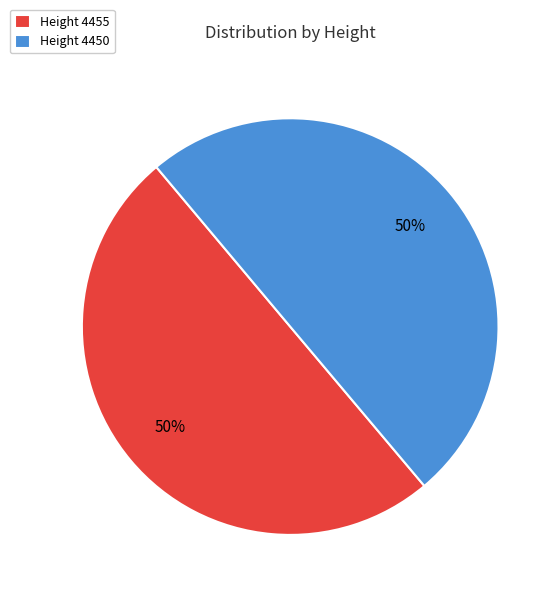

Is the sum of Height 4455 and Height 4450 greater than half?

Yes